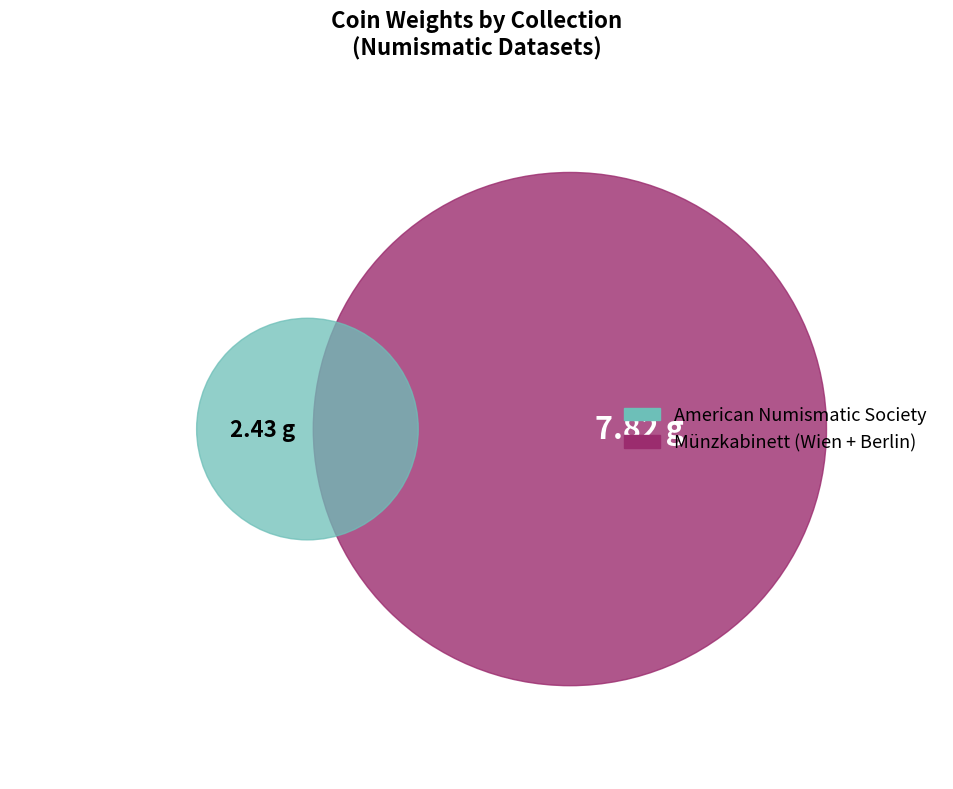

True or false: 1944.100.5358 accounts for 29% of the total.

False